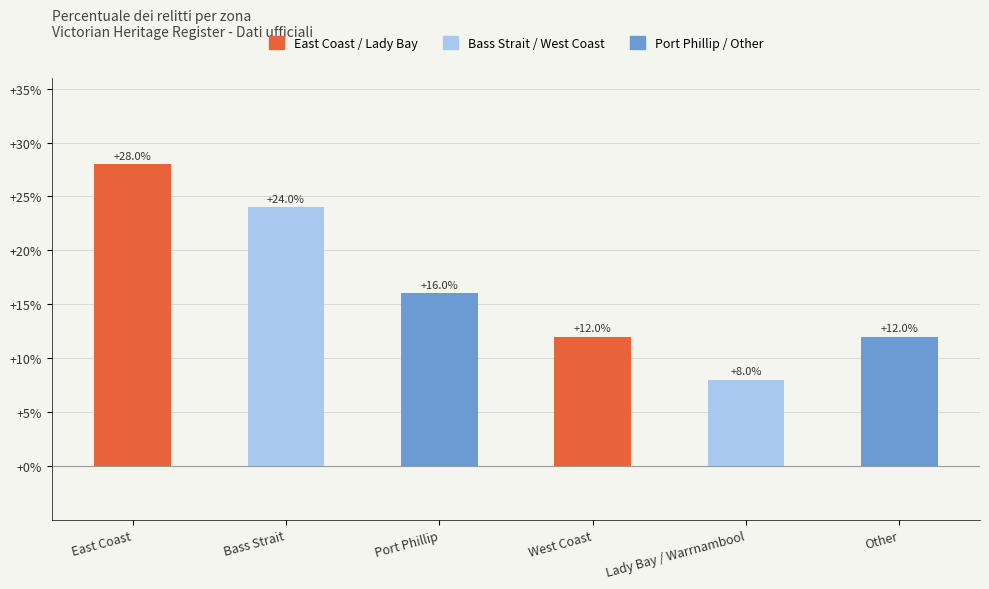

Between Port Phillip and Lady Bay / Warrnambool, which is larger?

Port Phillip